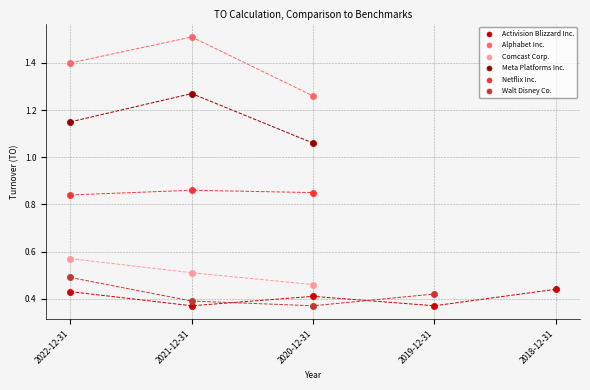

Which series has the largest Y range (max minus min)?

Alphabet Inc.